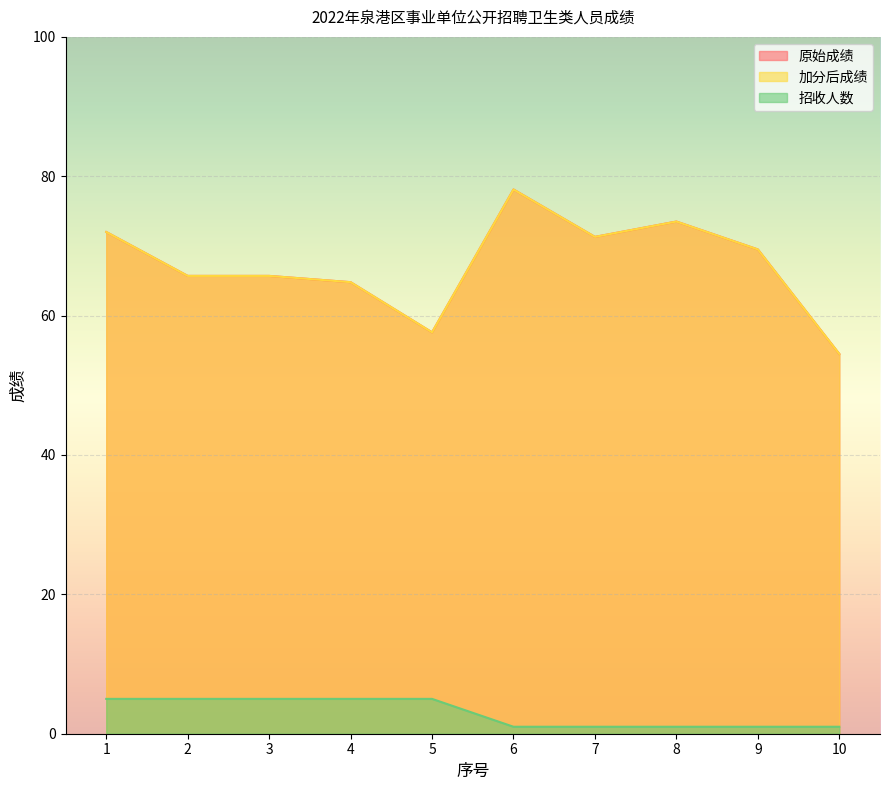

Which has a higher value, 6 or 7?

6